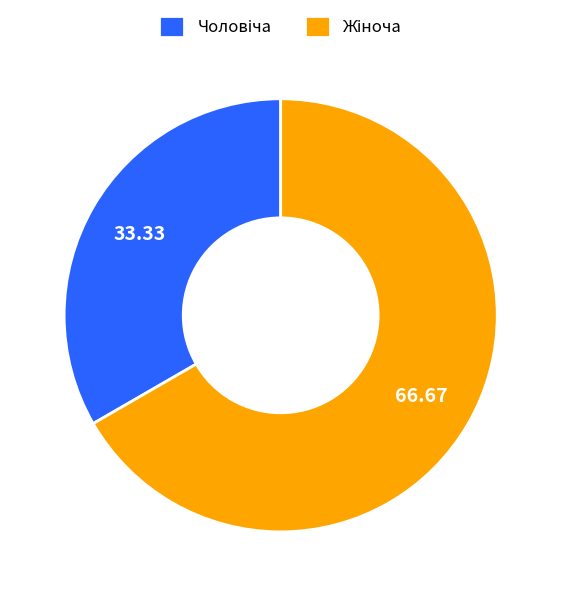

Does any single category account for the majority?

Yes